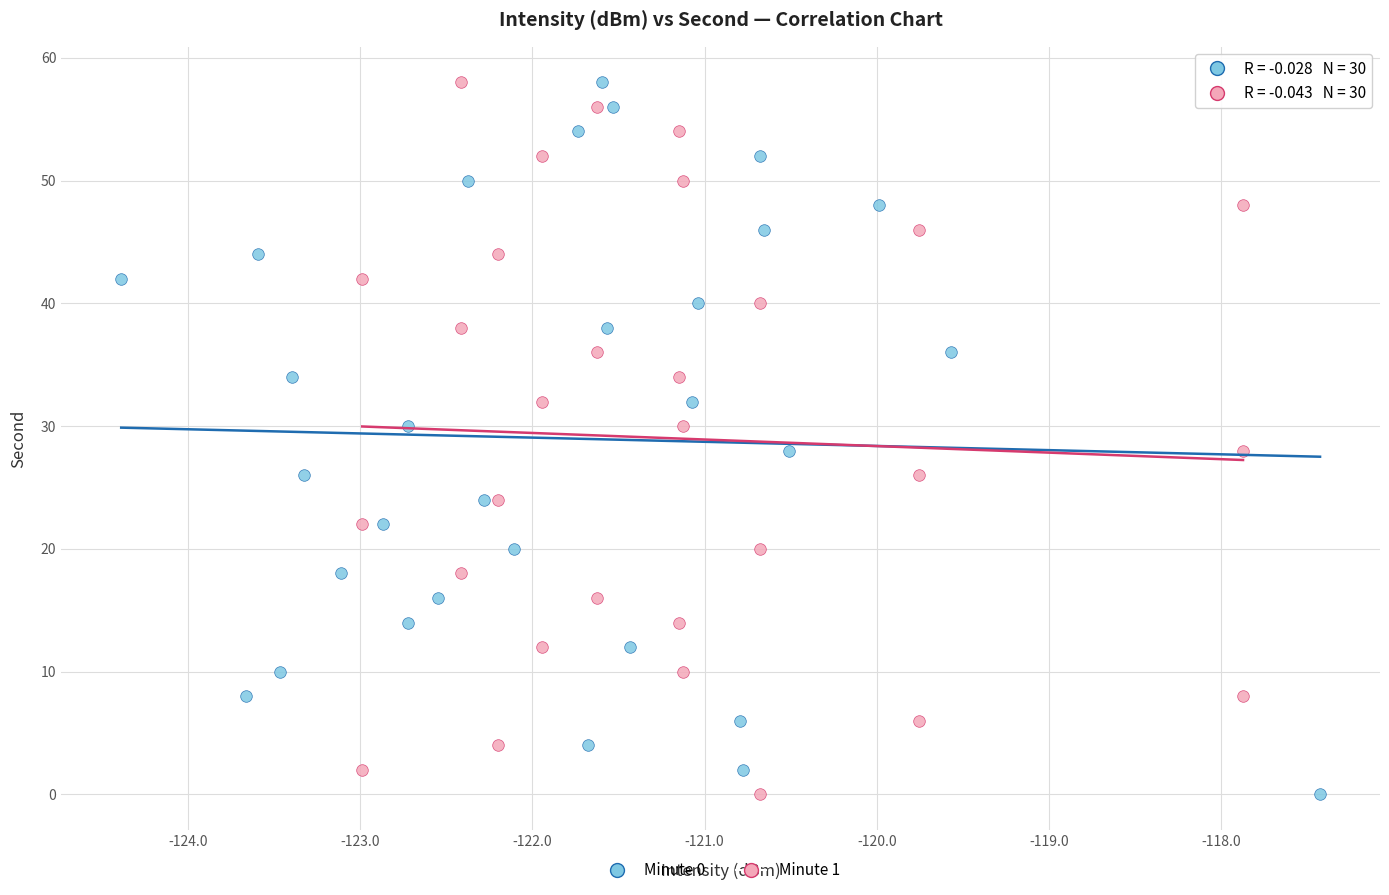

What are all the series names shown in the legend?

Minute 0, Minute 1